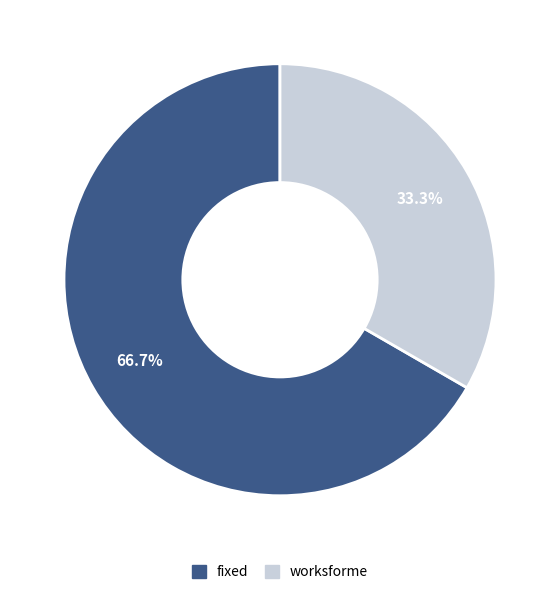

How many slices are in this pie chart?

2